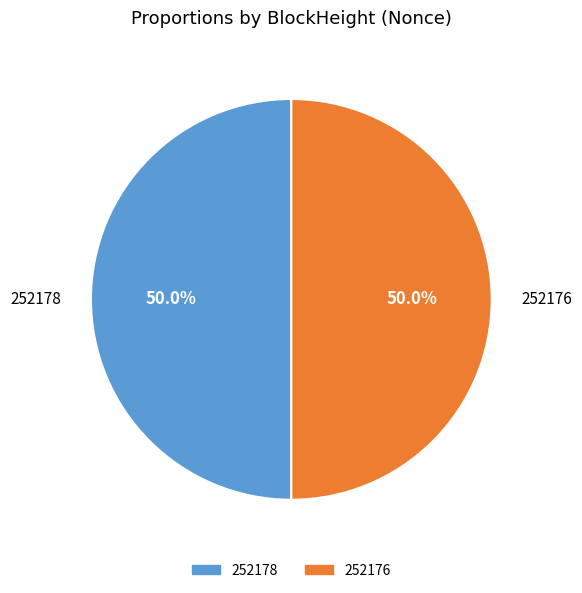

How many segments does this pie chart have?

2